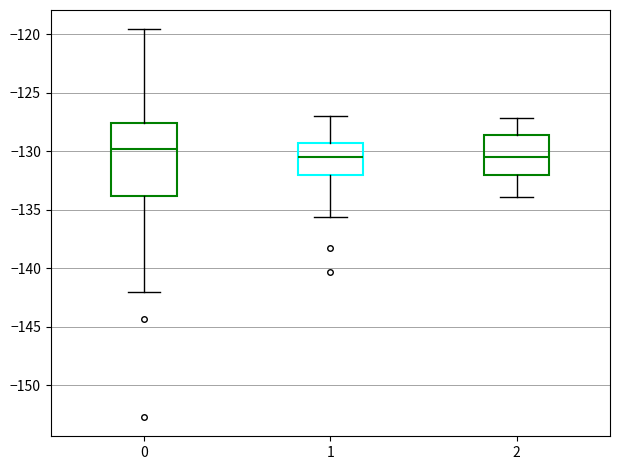

Where does the median line of the box at x = 0 sit on the y-axis? The values are not printed on the chart, so give them approximately, as read against the axis.

-130.0